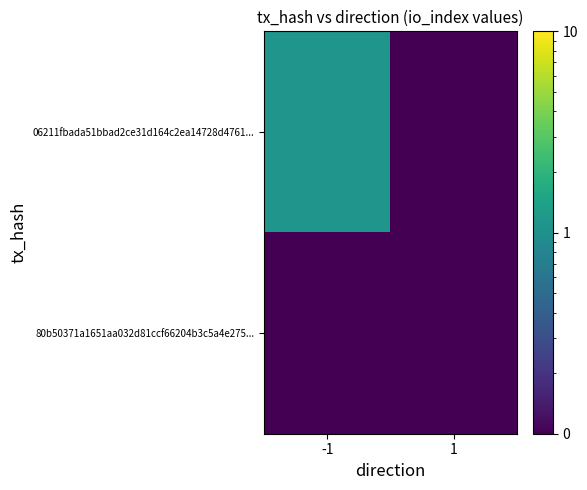

Reading left to right, extract all data points from this chart.

06211fbada51bbad2ce31d164c2ea14728d4761...: -1=1.1	1=0.1
80b50371a1651aa032d81ccf66204b3c5a4e275...: -1=0.1	1=0.1